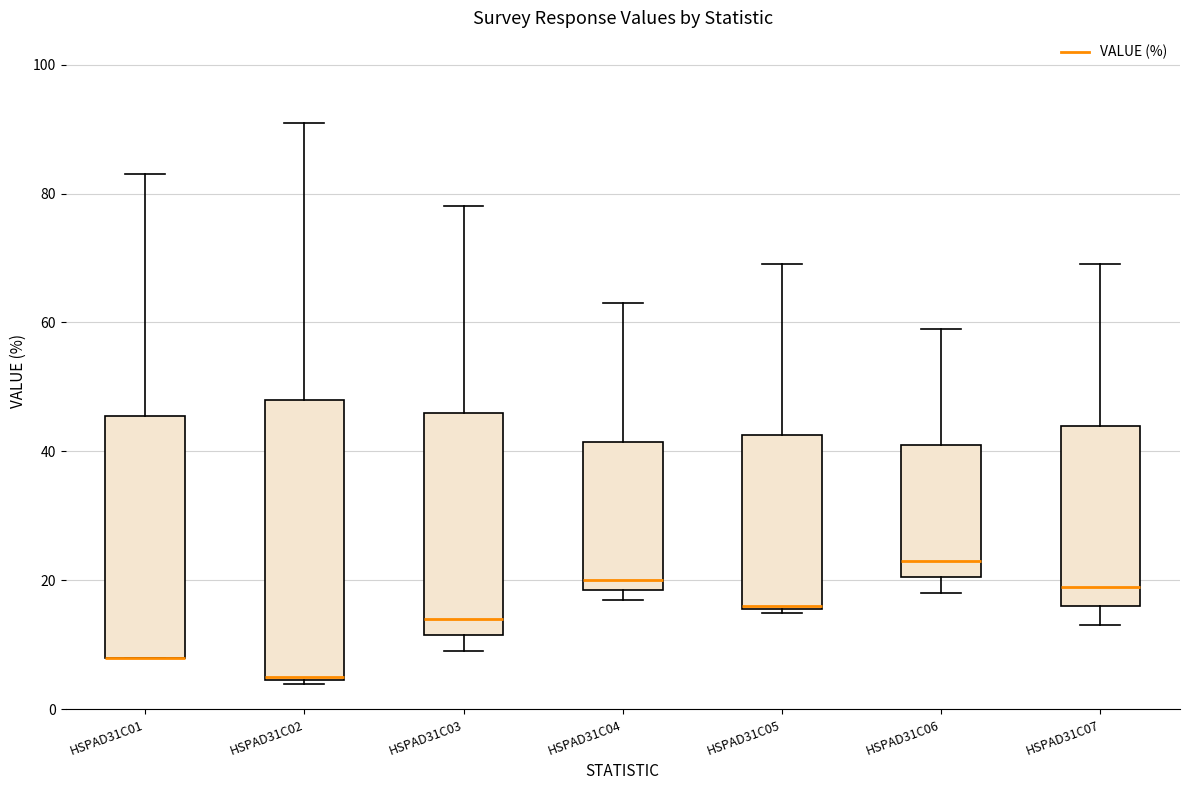

Where does the upper whisker of the box for HSPAD31C05 end on the y-axis? The values are not printed on the chart, so give them approximately, as read against the axis.

70